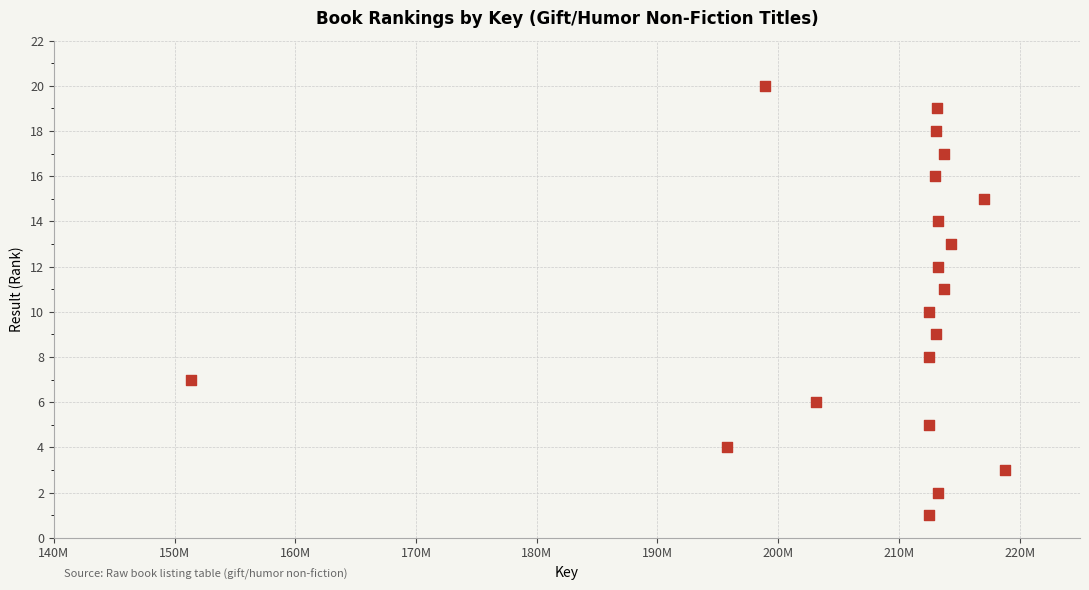

What is the range of X values (max minus min)?

67421798